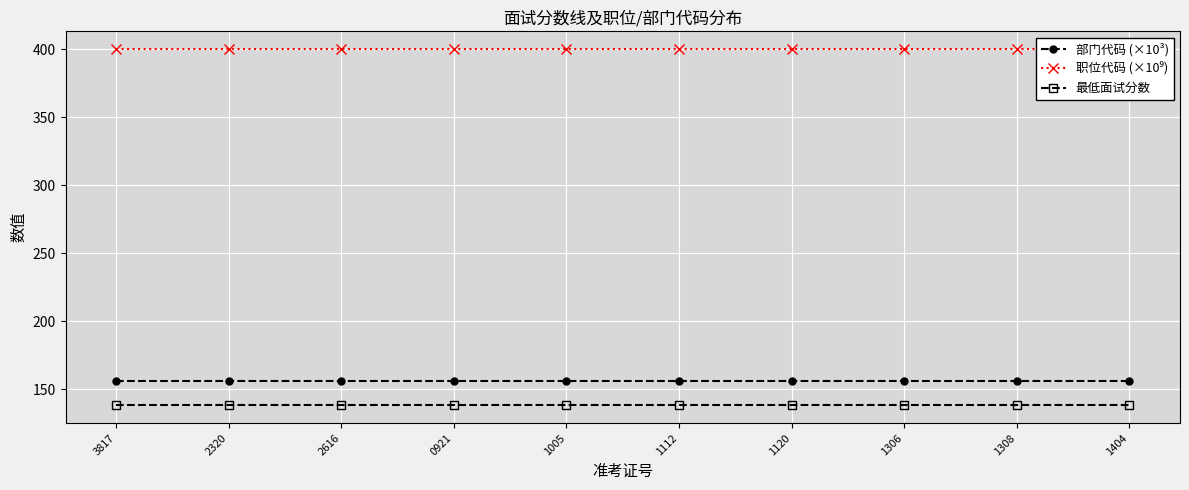

The value of 部门代码 (×10³) at 1404 is 156.1. True or false?

True